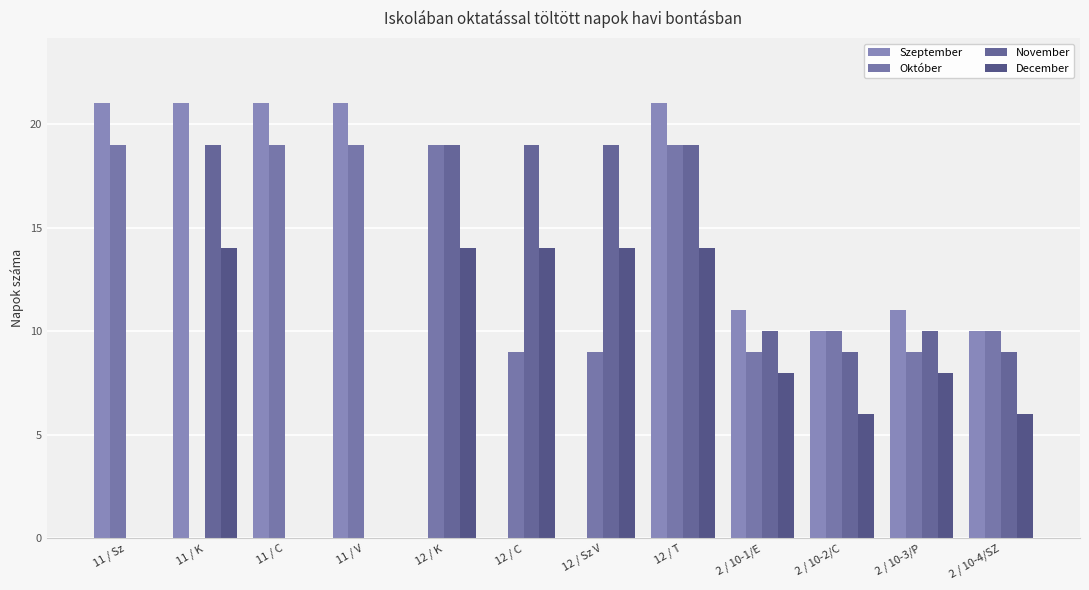

What is the label of the 7th bar from the right?

12 / C